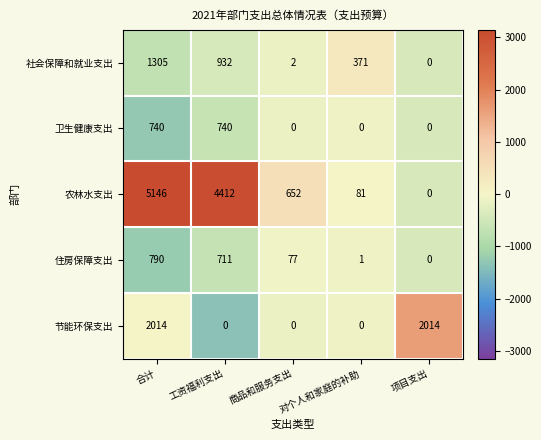

At which label is 住房保障支出 closest to 395?

工资福利支出